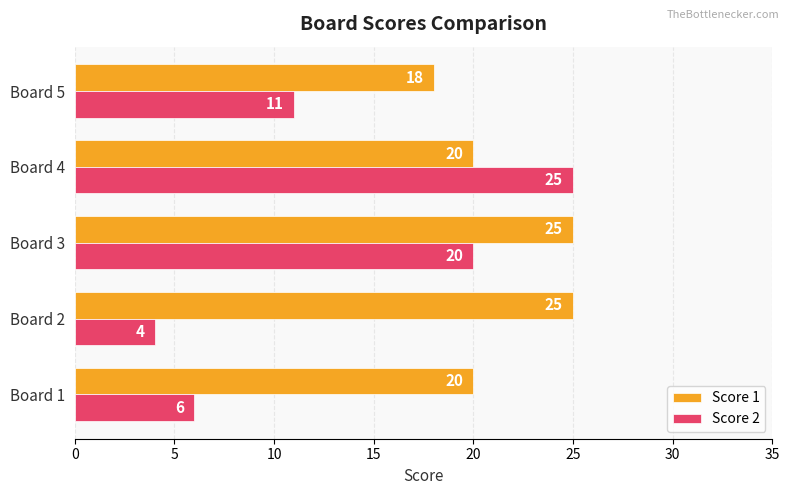

What is the average value of the Score 1 series?

22